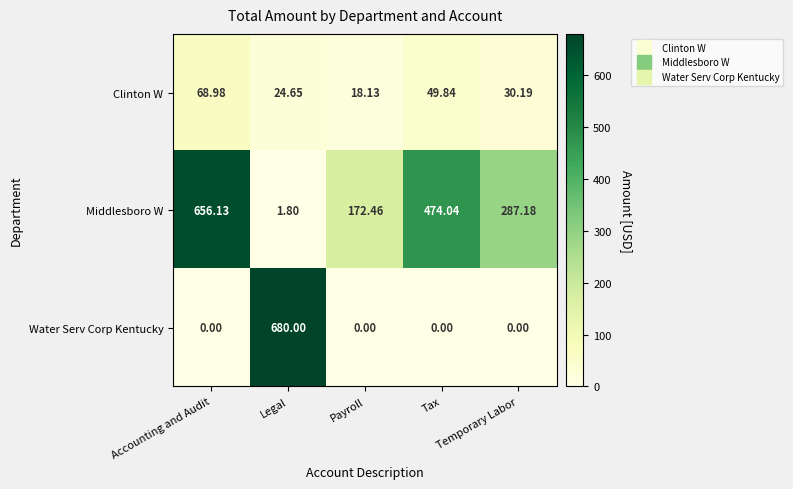

At which category is the sum across all series the highest?

Accounting and Audit